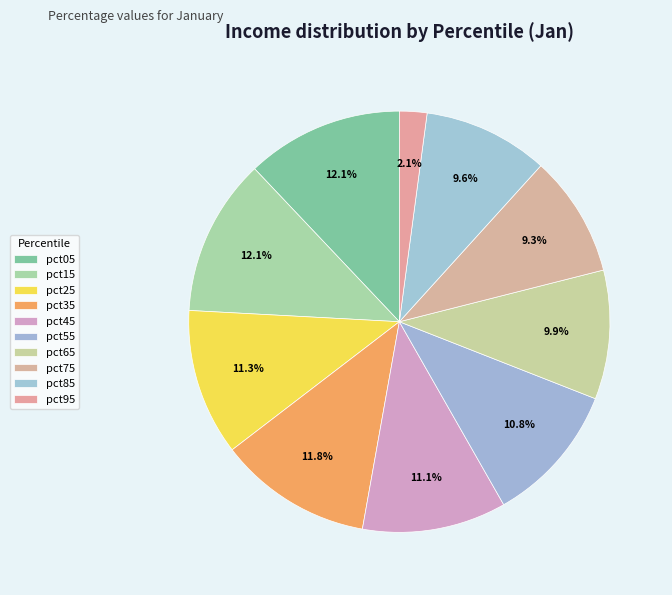

Is pct65 the majority of the pie?

No